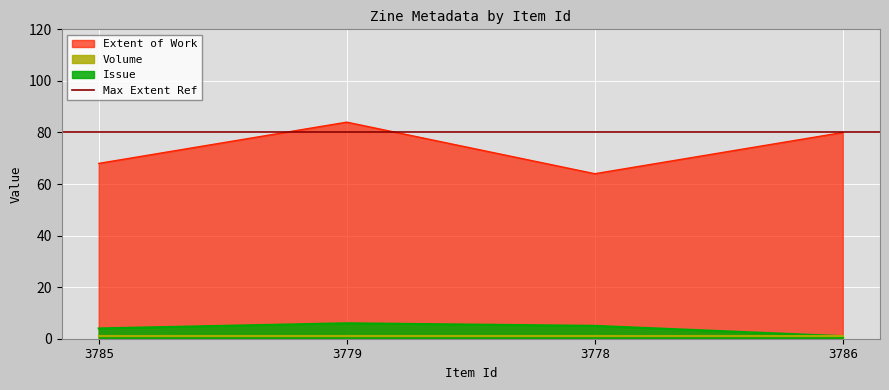

List the labels in order of Extent of Work value, largest first.

3779, 3786, 3785, 3778